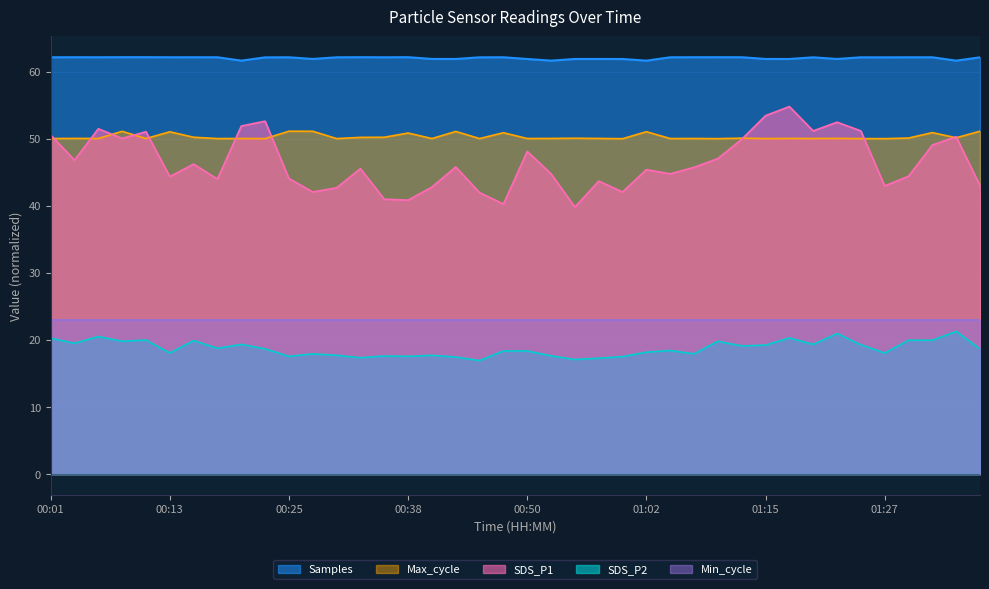

What is the highest value of the Samples series?

62.1